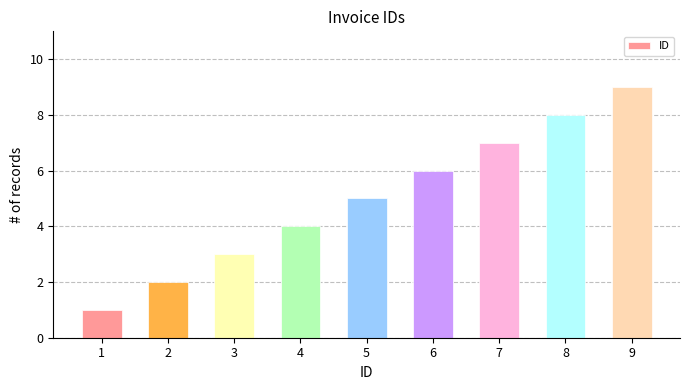

What is the ratio of the value at 4 to the value at 8?

0.5